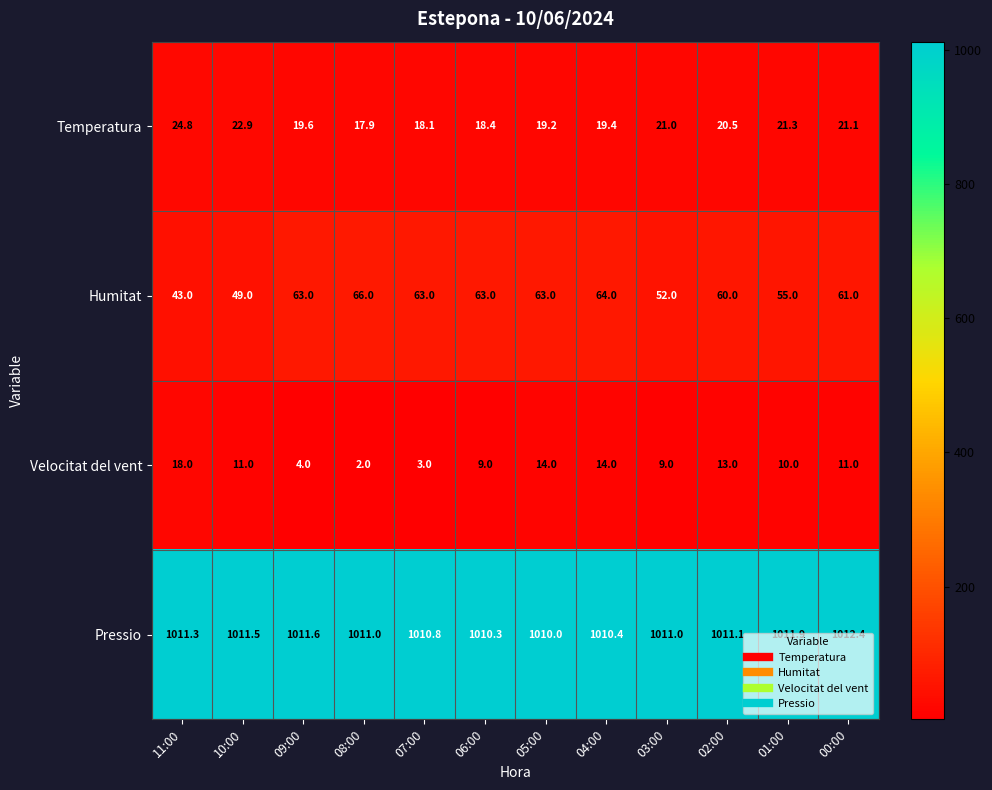

What is the sum of all Humitat values?

702.0